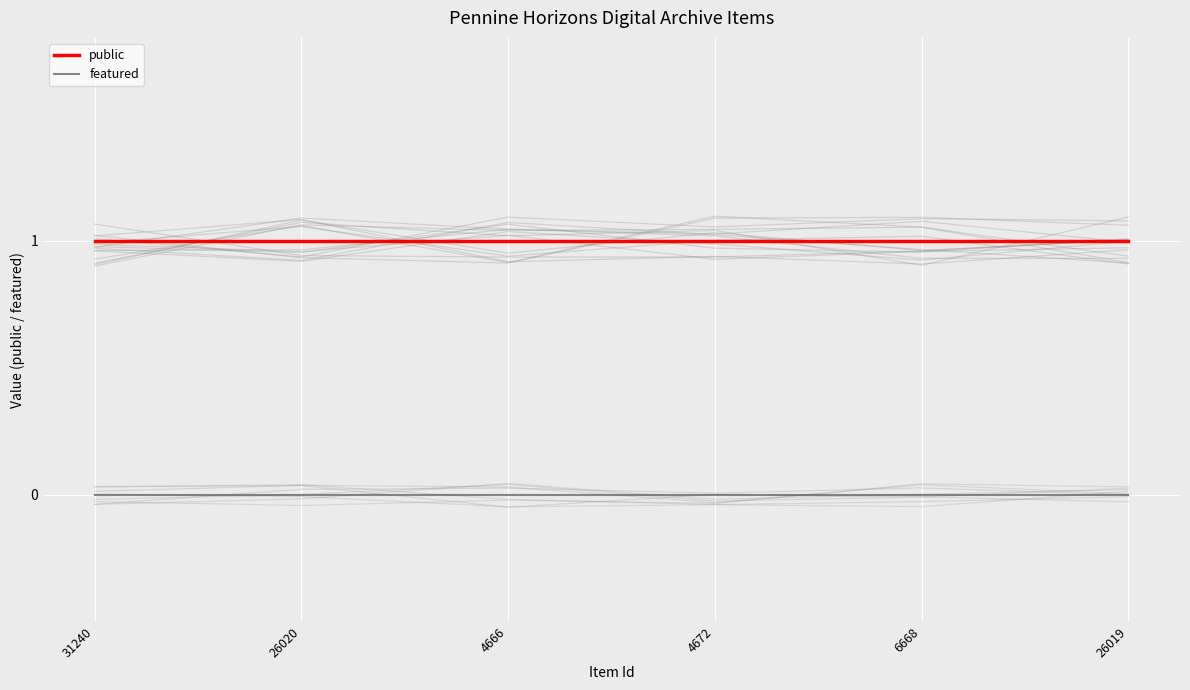

How many distinct data groups are displayed?

2